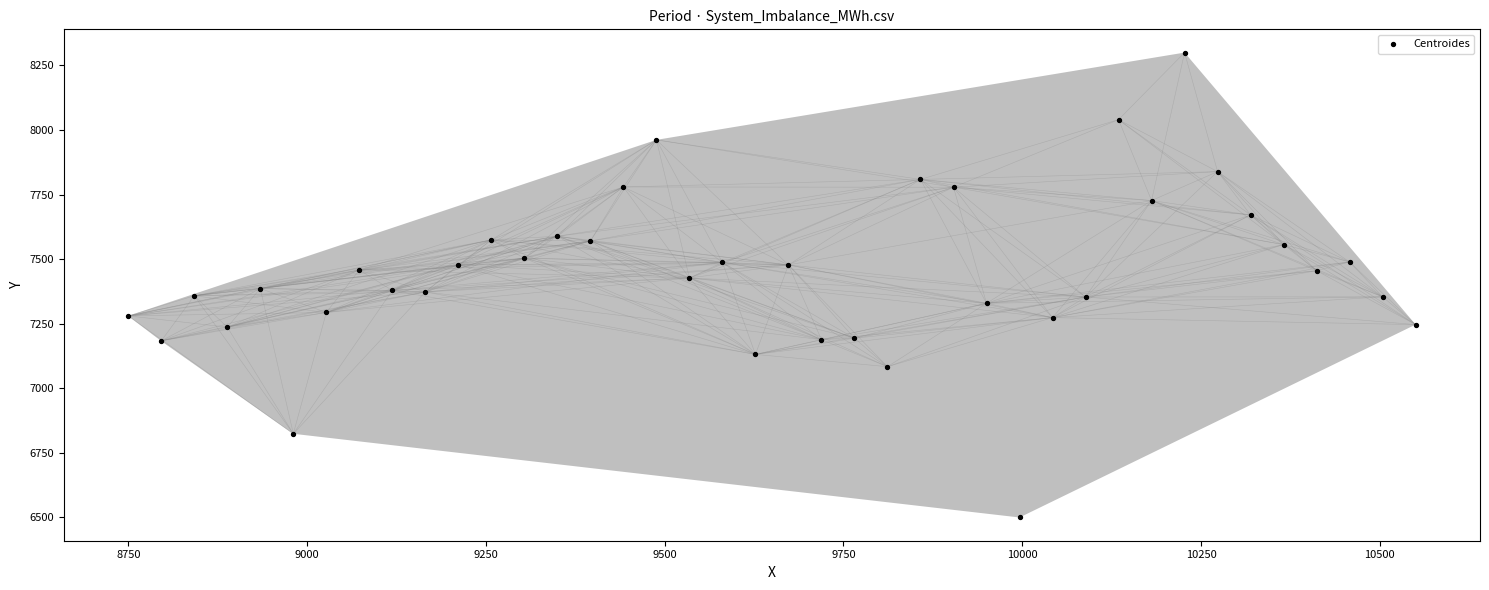

What is the range of Y values (max minus min)?

1800.0